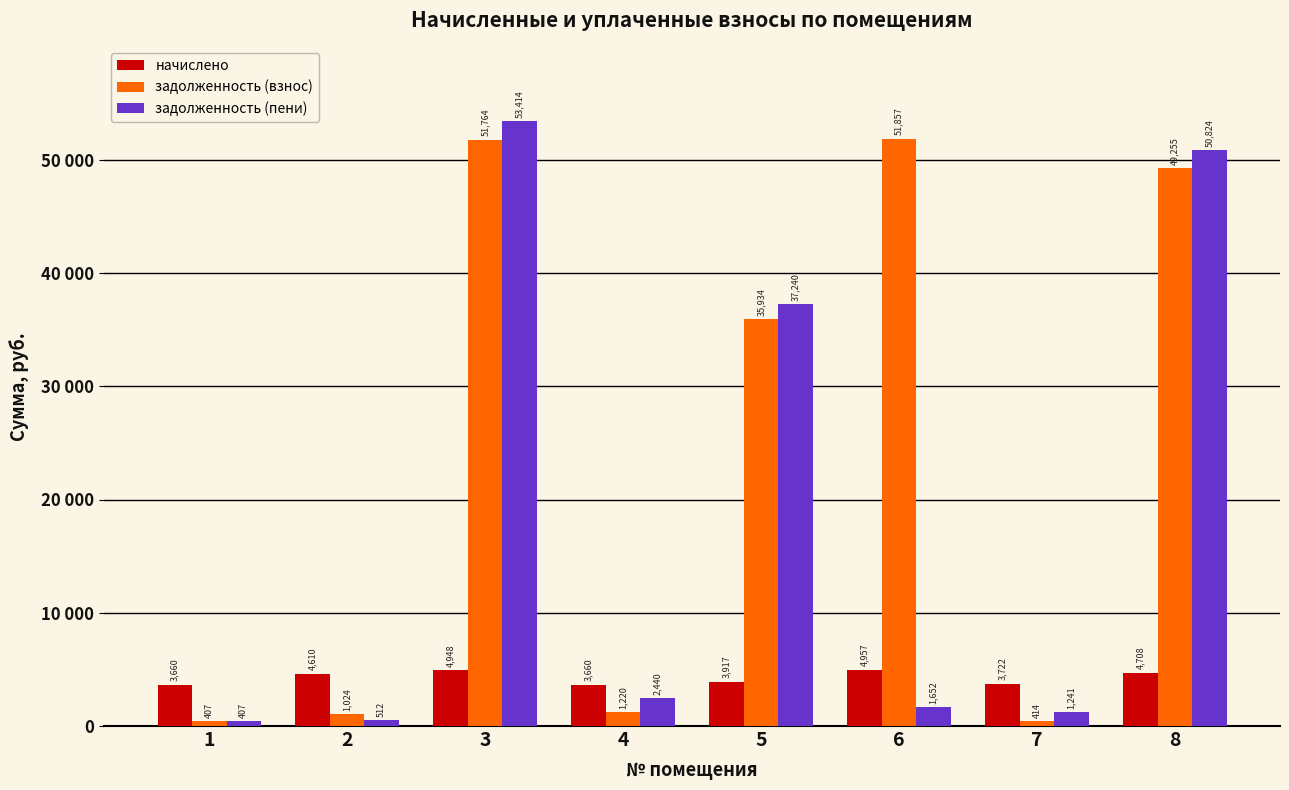

What are all the series names shown in the legend?

начислено, задолженность (взнос), задолженность (пени)